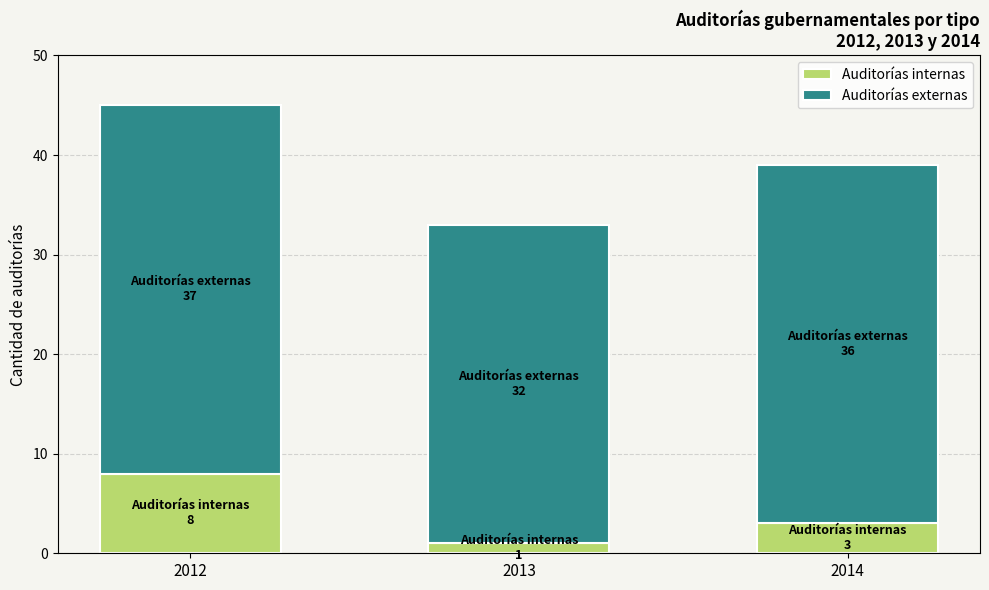

What is the total value across all series at 2012?

45